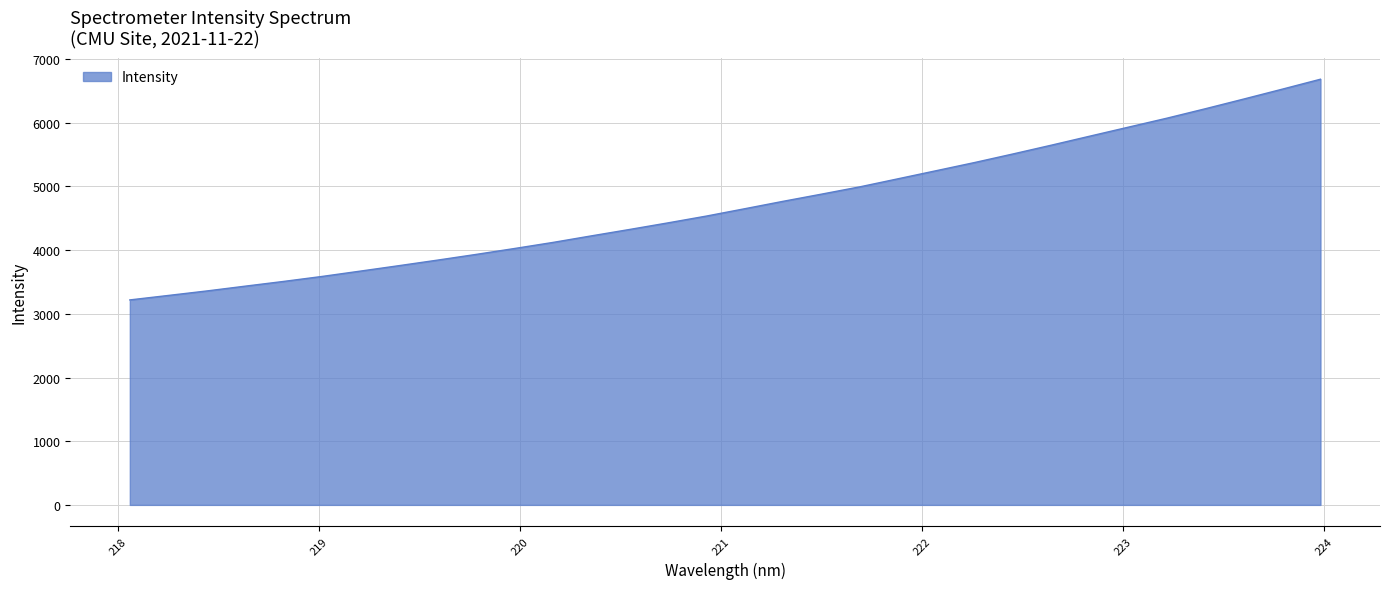

What is the difference between the maximum and minimum values?

3465.8